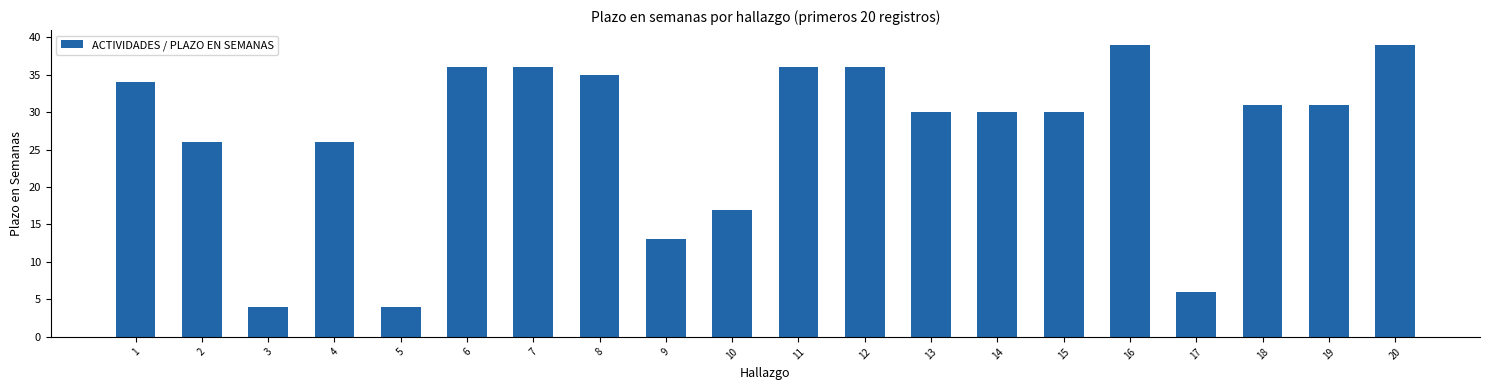

What is the difference between the maximum and minimum values?

35